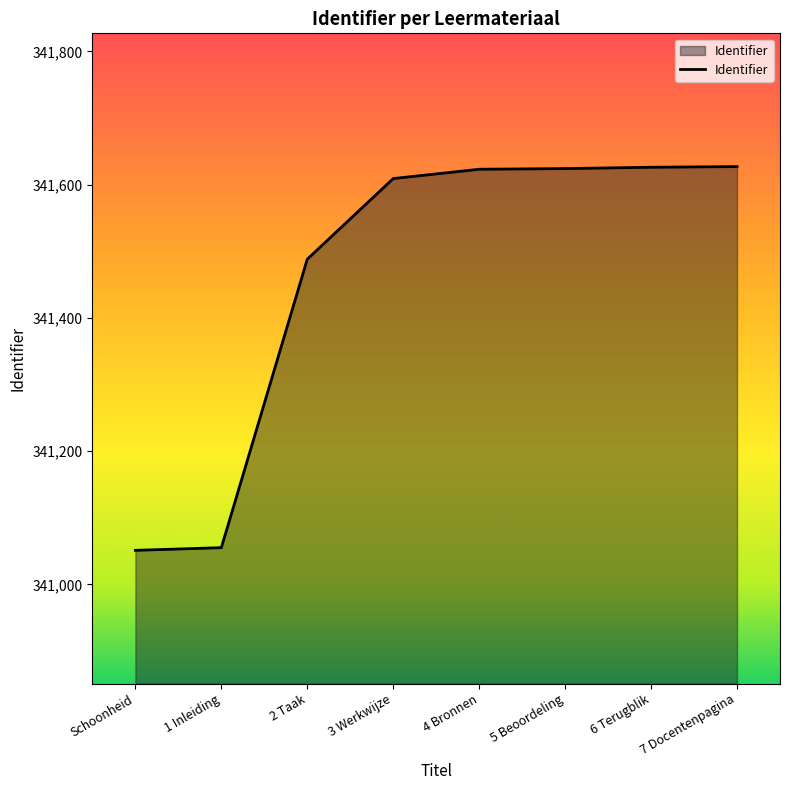

Does the chart have visible grid lines?

No